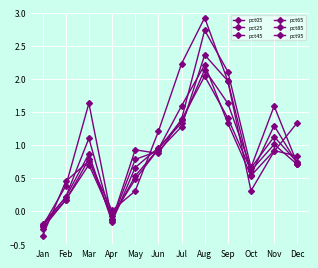

Is it true that pct65 equals 0.6 at Sep?

False